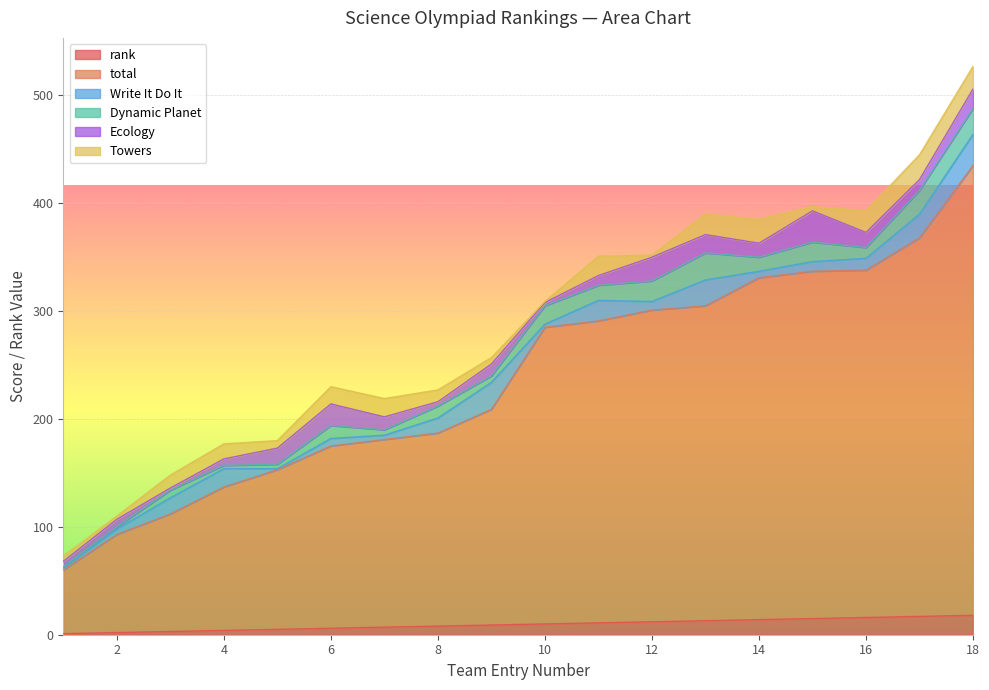

At which label does Write It Do It reach its minimum?

5